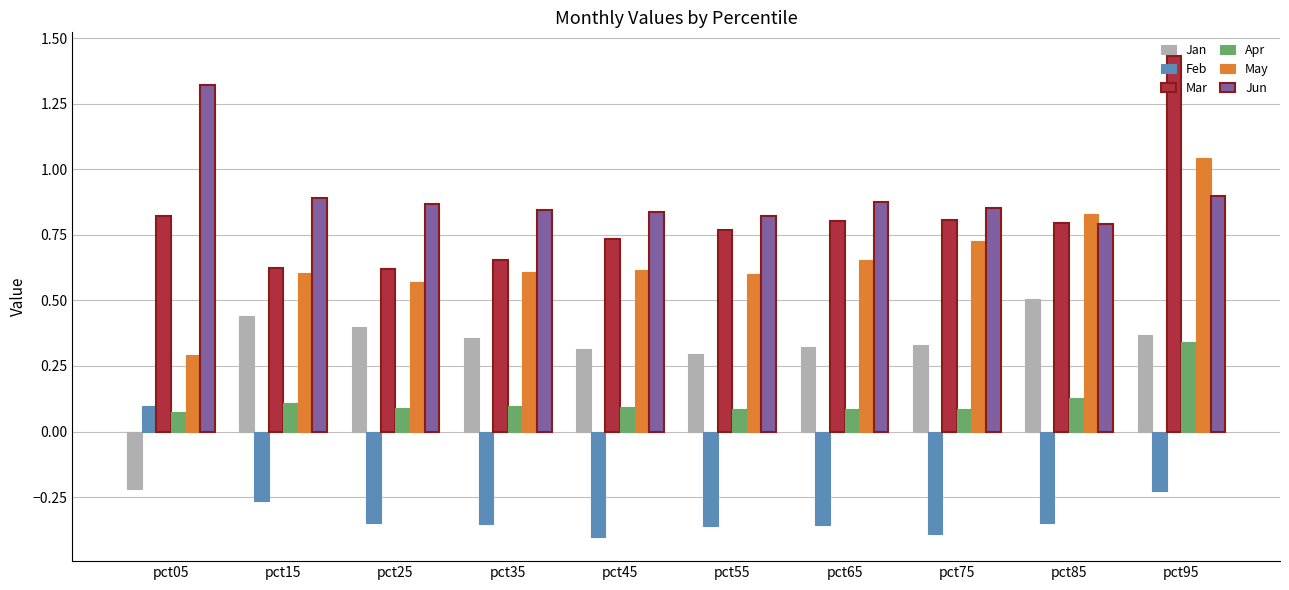

How many distinct data groups are displayed?

6